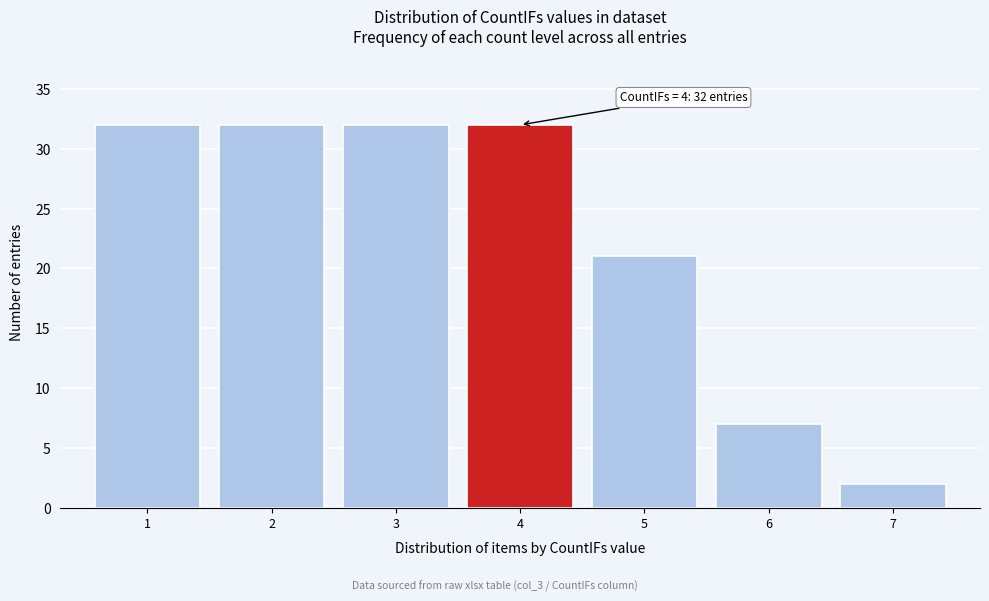

Reading left to right, what are all the values shown in this chart?

1=32	2=32	3=32	4=32	5=21	6=7	7=2